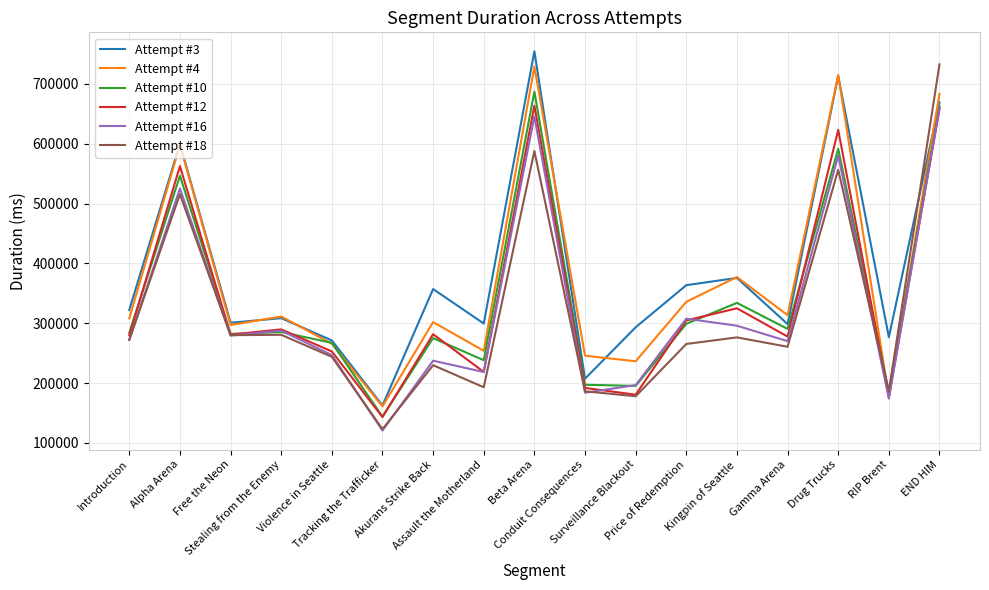

What is the greatest value displayed?

754360